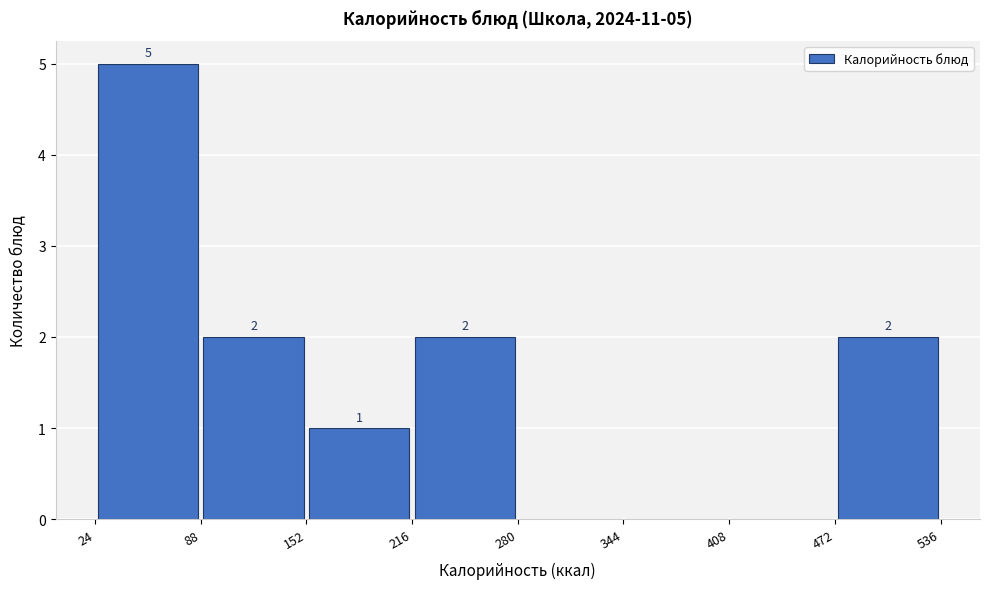

Over which range of the x-axis is the bar tallest?

24 to 88